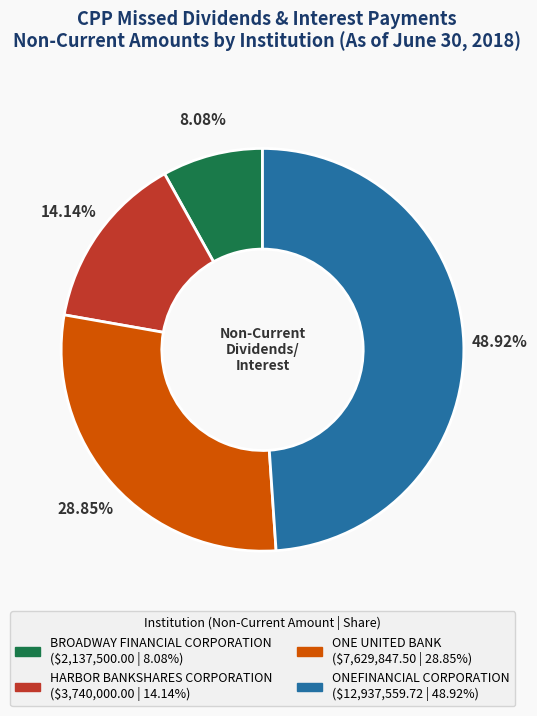

True or false: BROADWAY FINANCIAL CORPORATION accounts for 8% of the total.

True